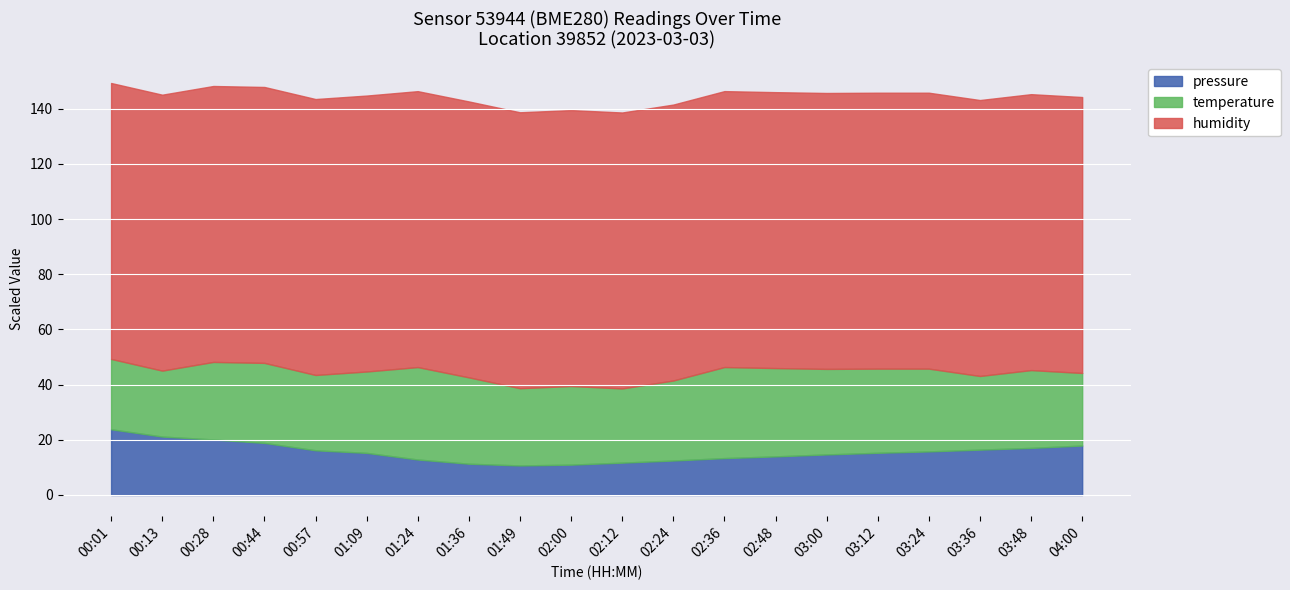

What is the total value across all series at 03:24?

145.8